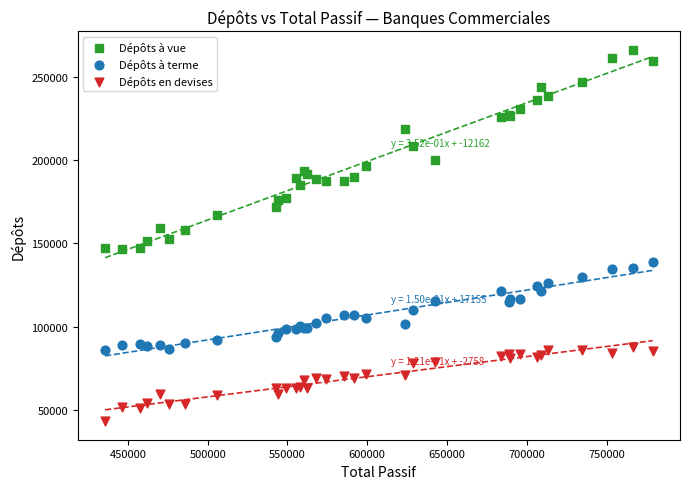

Which series contains the lowest Y value?

Dépôts en devises